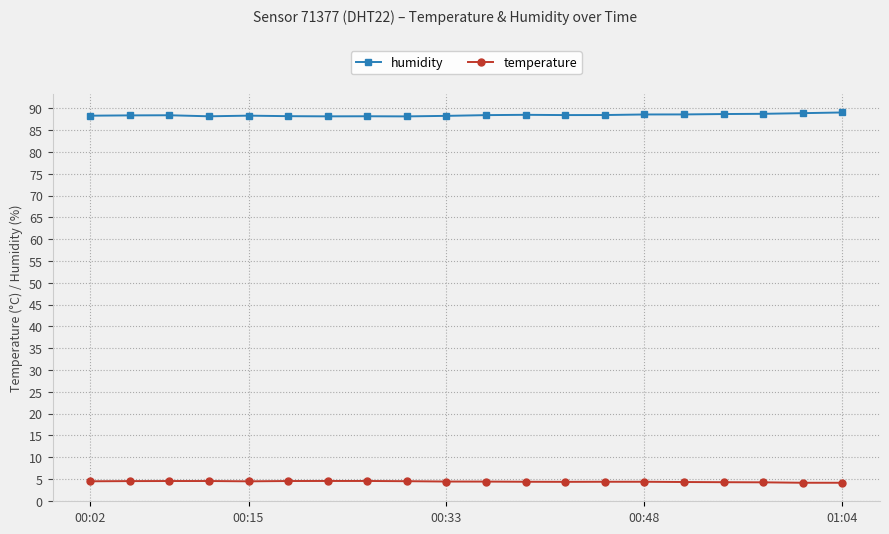

What is the value of the humidity point at the 13th from the left?

88.5